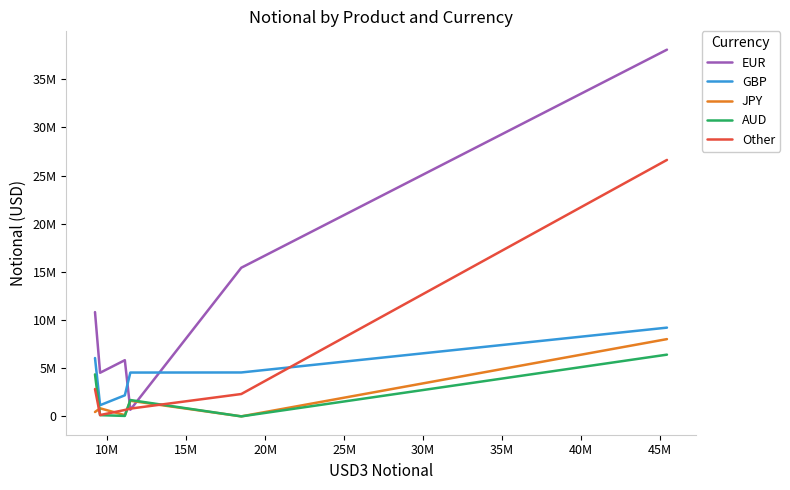

Which series has the widest spread of values?

EUR